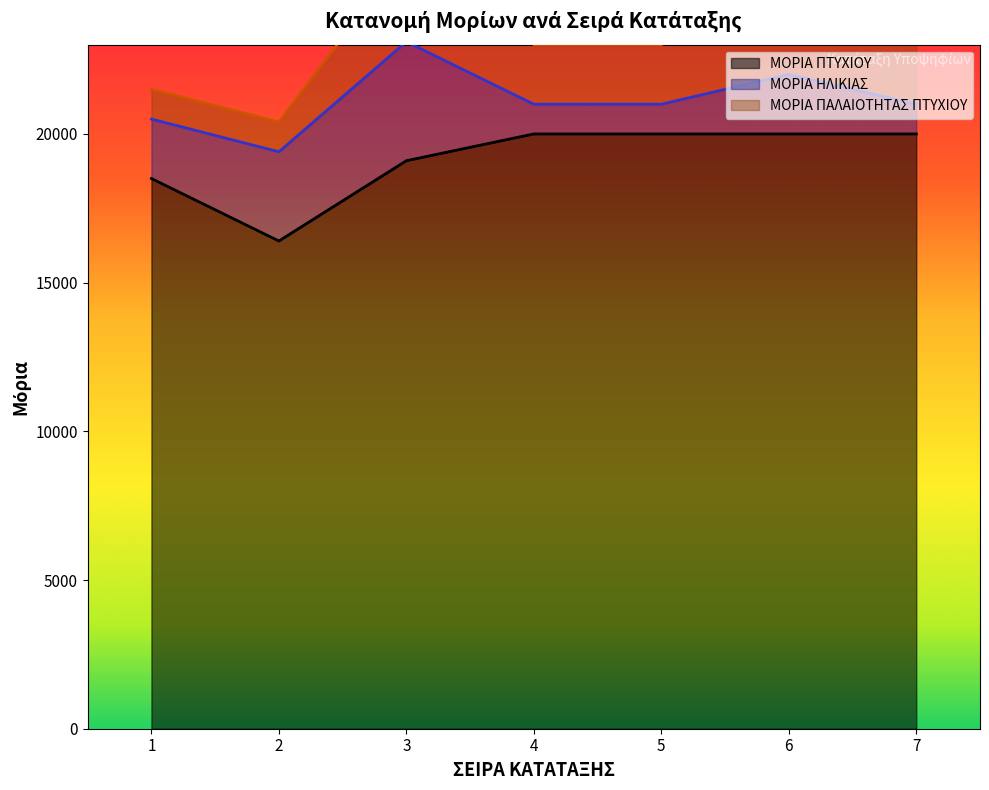

What is the value of the ΜΟΡΙΑ ΗΛΙΚΙΑΣ point at the 4th from the left?

1000